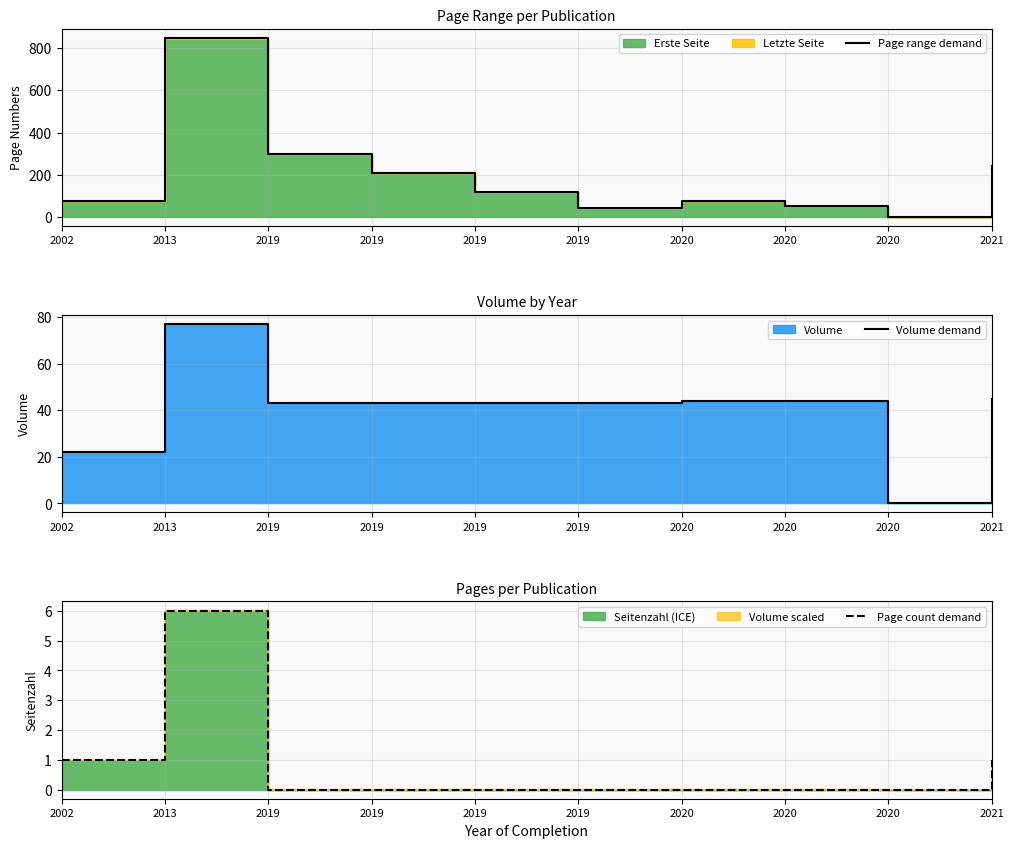

True or false: Page count demand and Page range demand cross at least once.

False